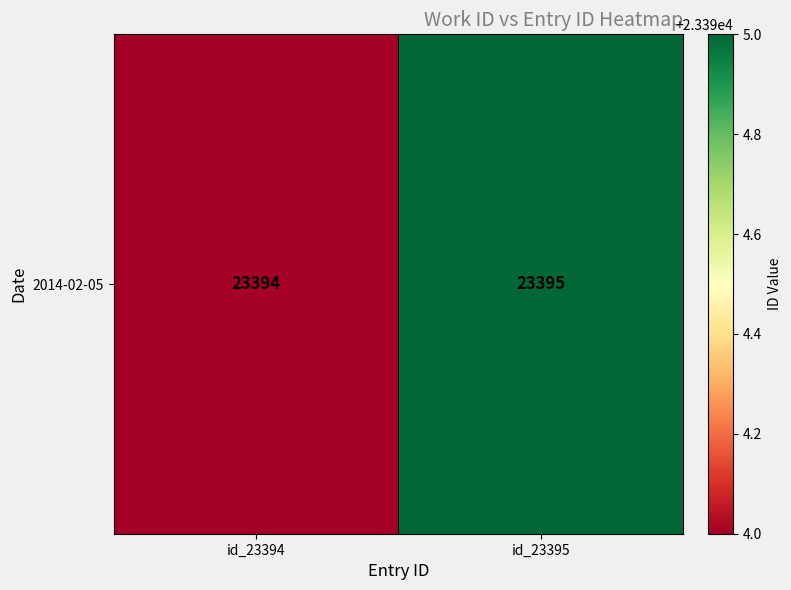

Reading left to right, list all the values displayed in this chart.

id_23394=23394	id_23395=23395